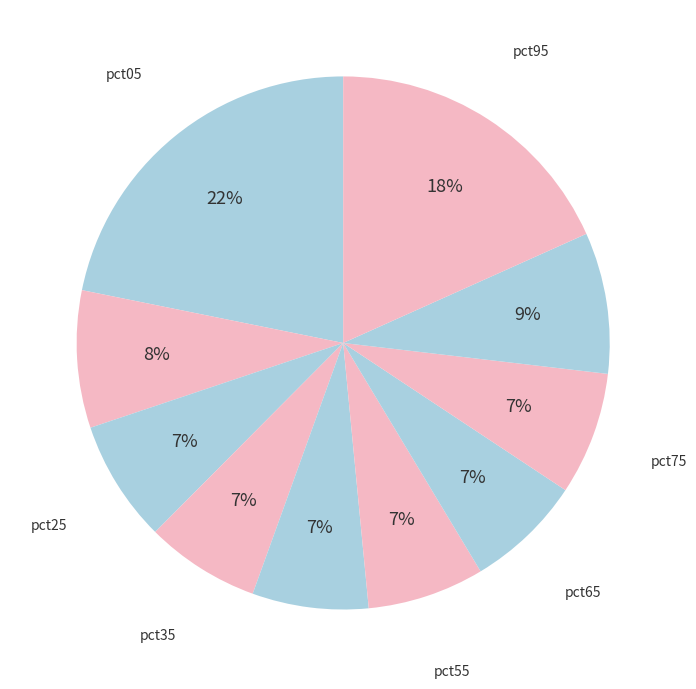

How many segments does this pie chart have?

10